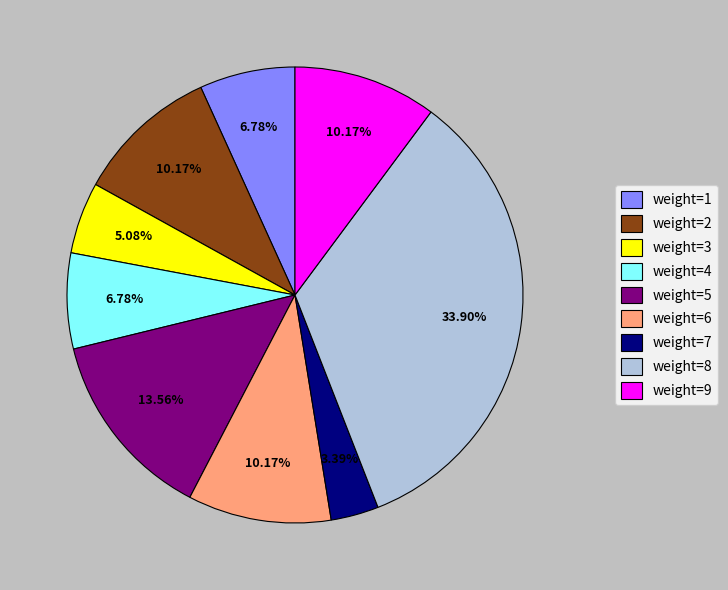

Combined, do weight=3 and weight=7 account for over 50%?

No